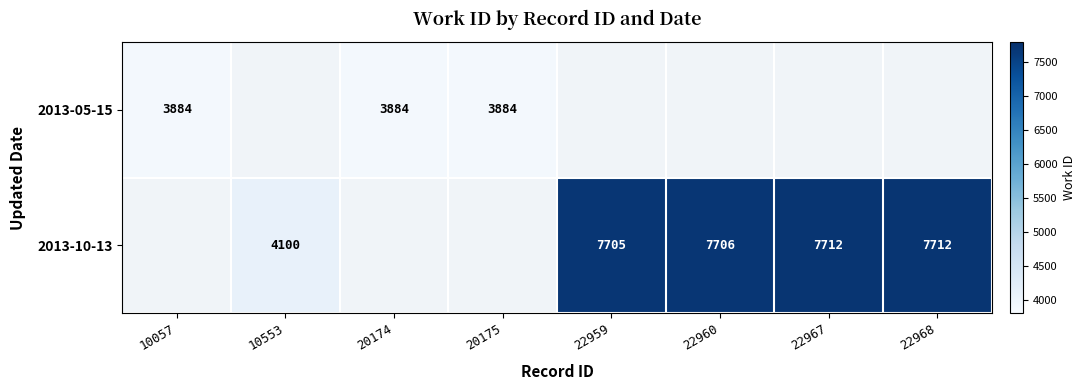

Is it true that 2013-10-13 equals 12764 at 22960?

False